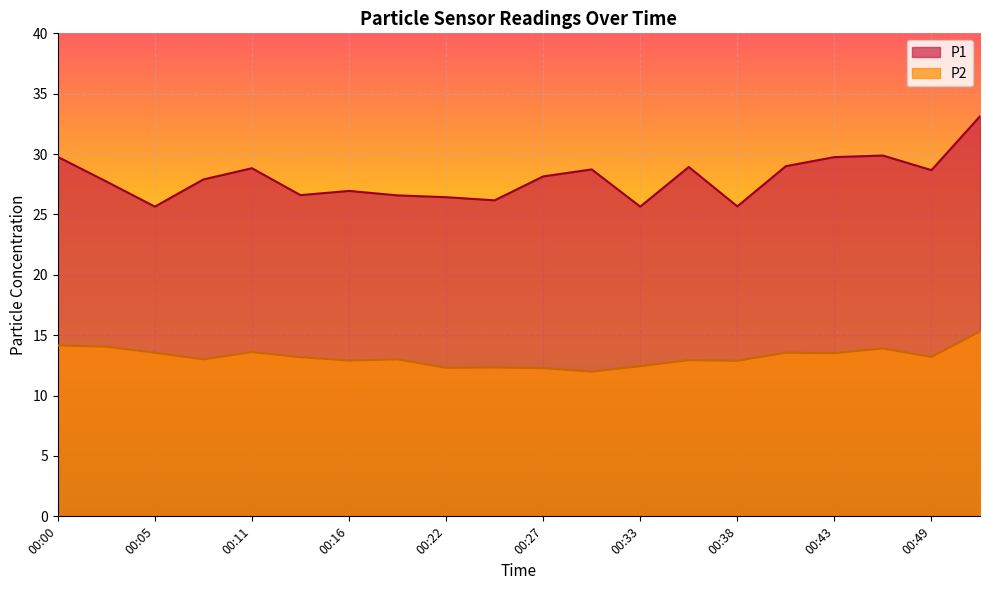

How many lines are shown in the chart?

2